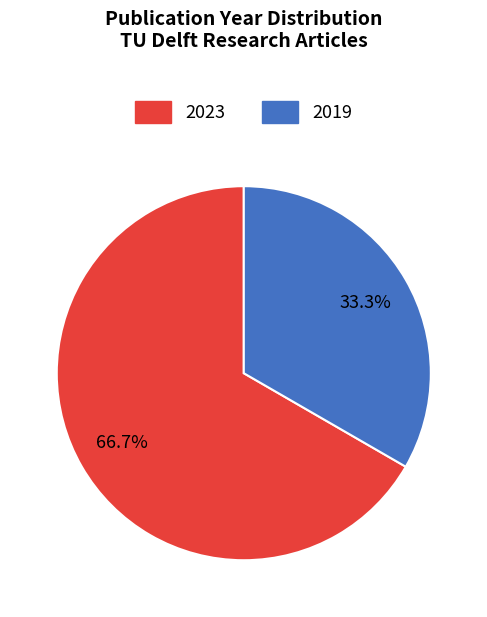

Is there a majority slice in this chart?

Yes